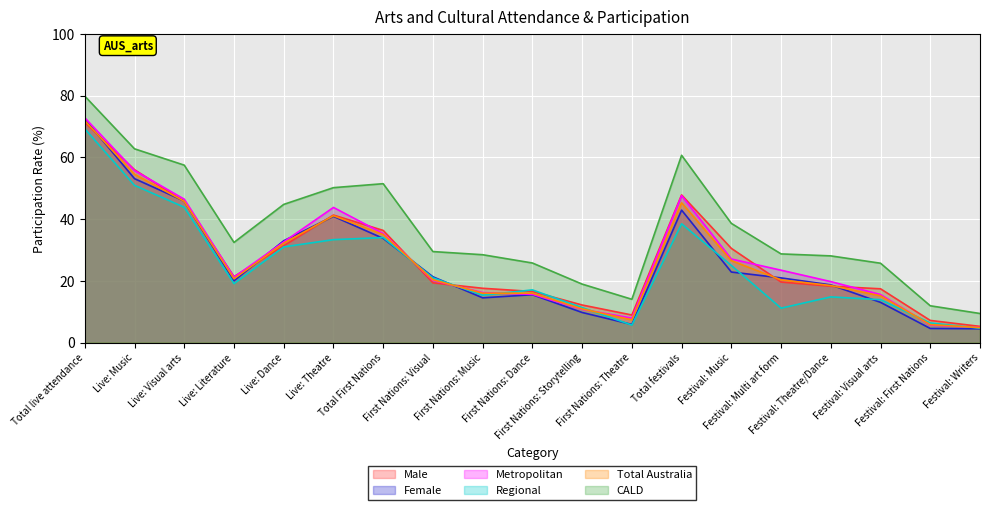

What is the maximum value shown in the chart?

79.8